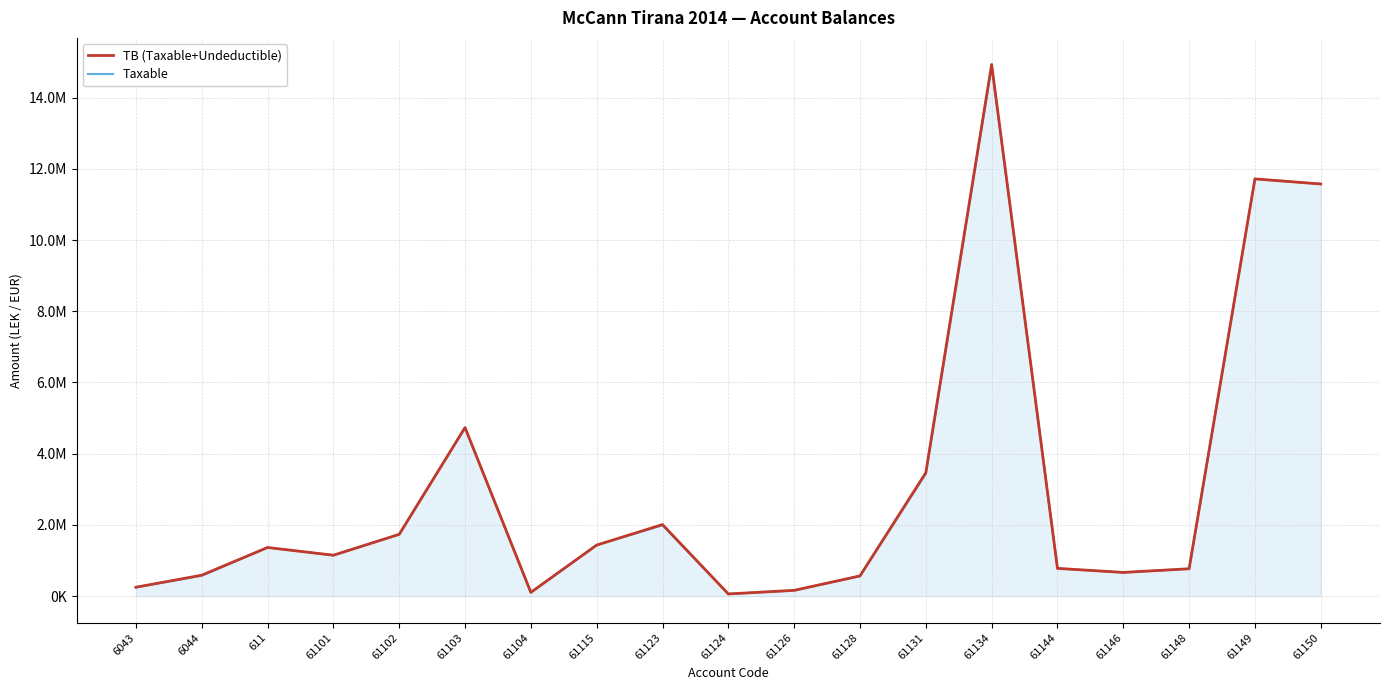

What are all the series names shown in the legend?

TB (Taxable+Undeductible), Taxable